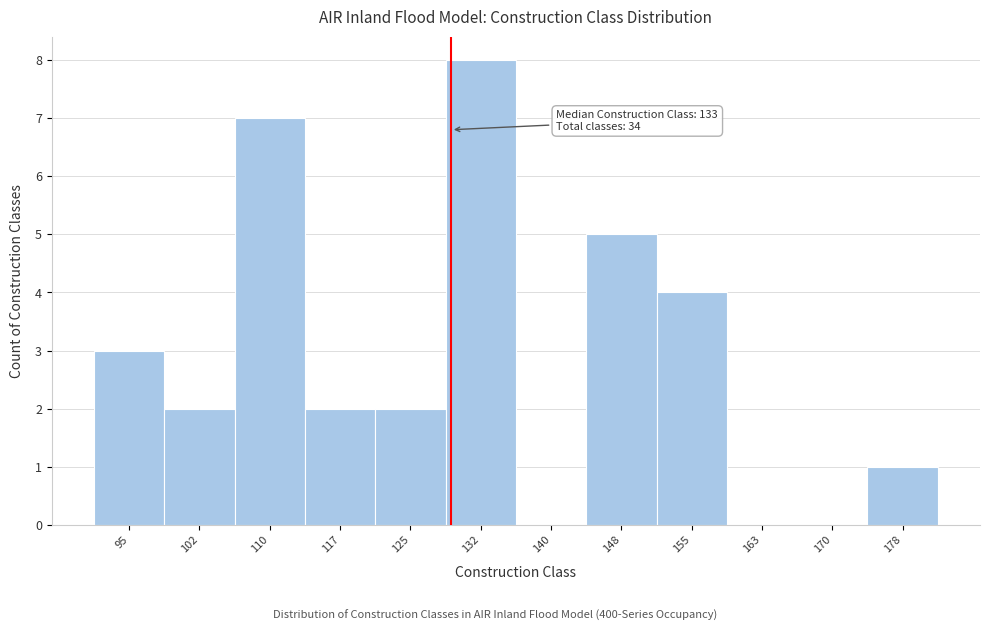

Reading right to left, what are all the values shown in this chart?

178=1	170=0	163=0	155=4	148=5	140=0	132=8	125=2	117=2	110=7	102=2	95=3